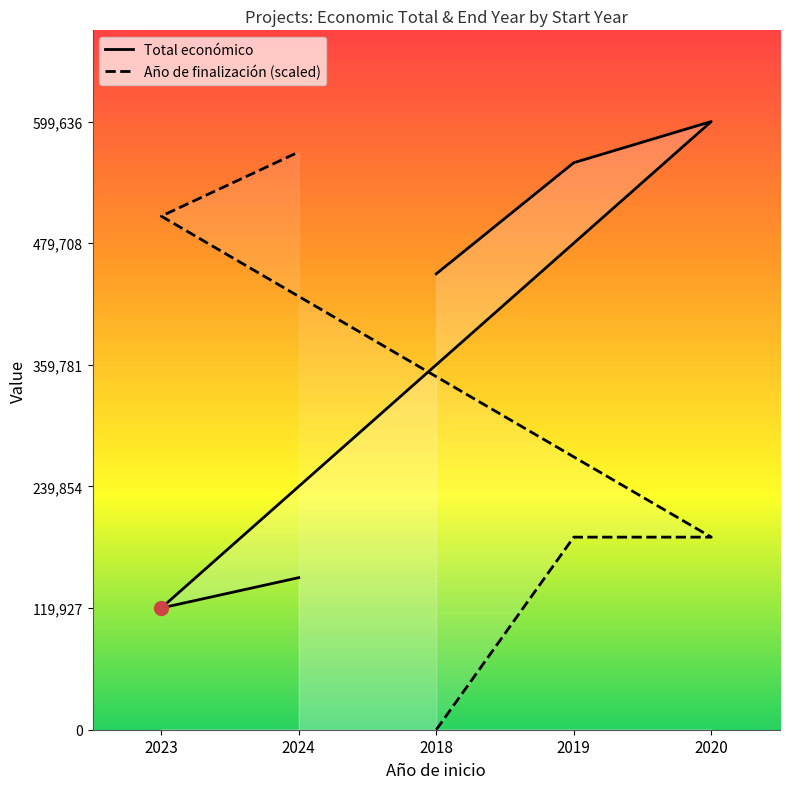

True or false: Año de finalización (scaled) and Total económico cross at least once.

True